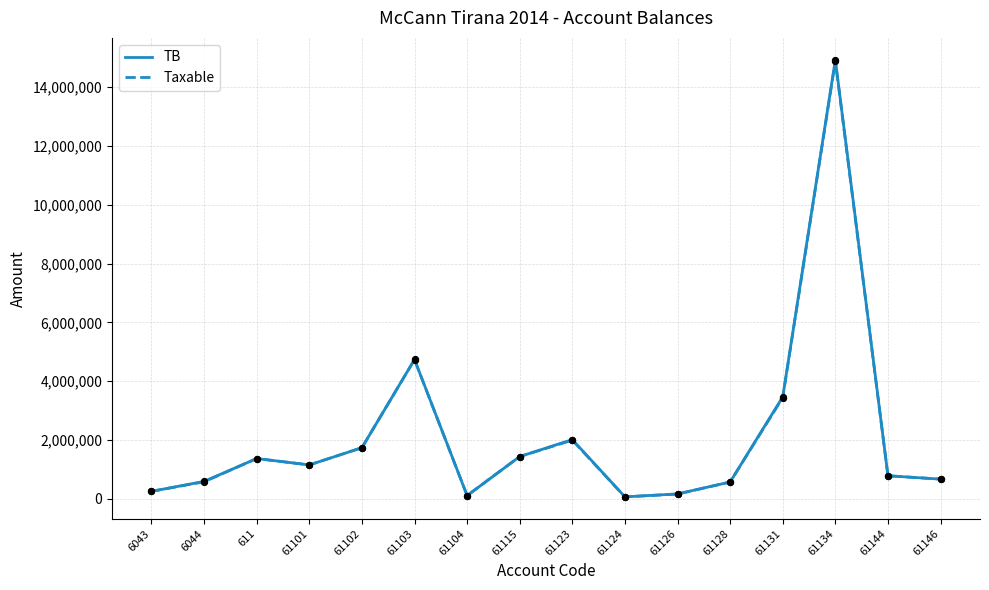

What are all the series names shown in the legend?

TB, Taxable